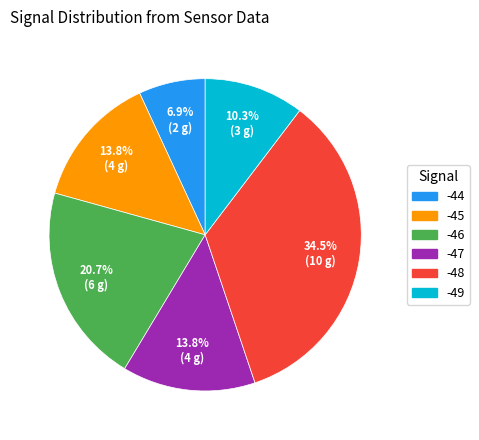

Combined, do -44 and -46 account for over 50%?

No